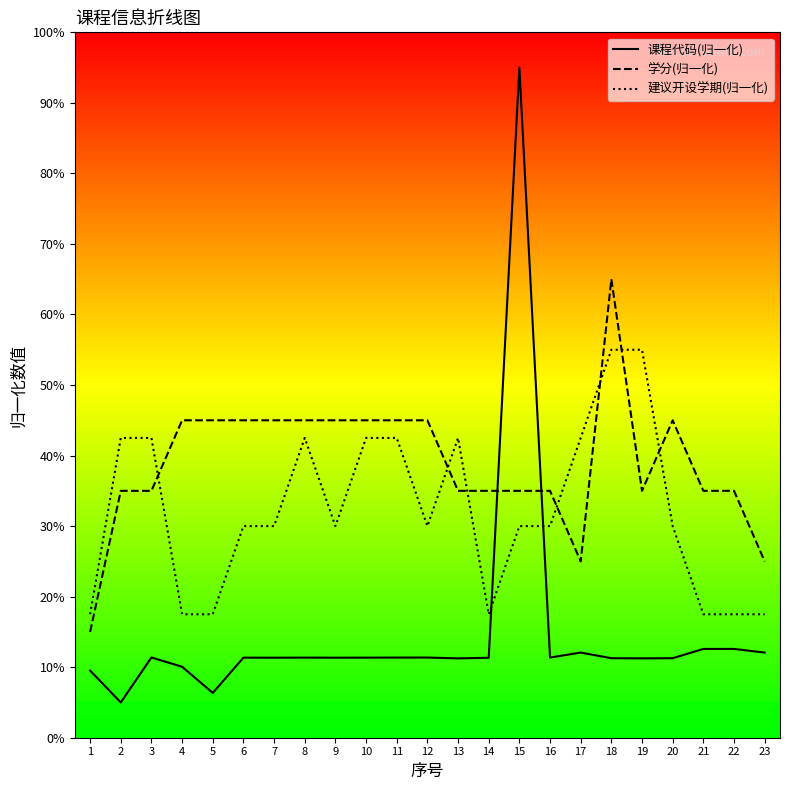

Is the value of 课程代码(归一化) at 13 greater than the value of 学分(归一化) at 14?

No